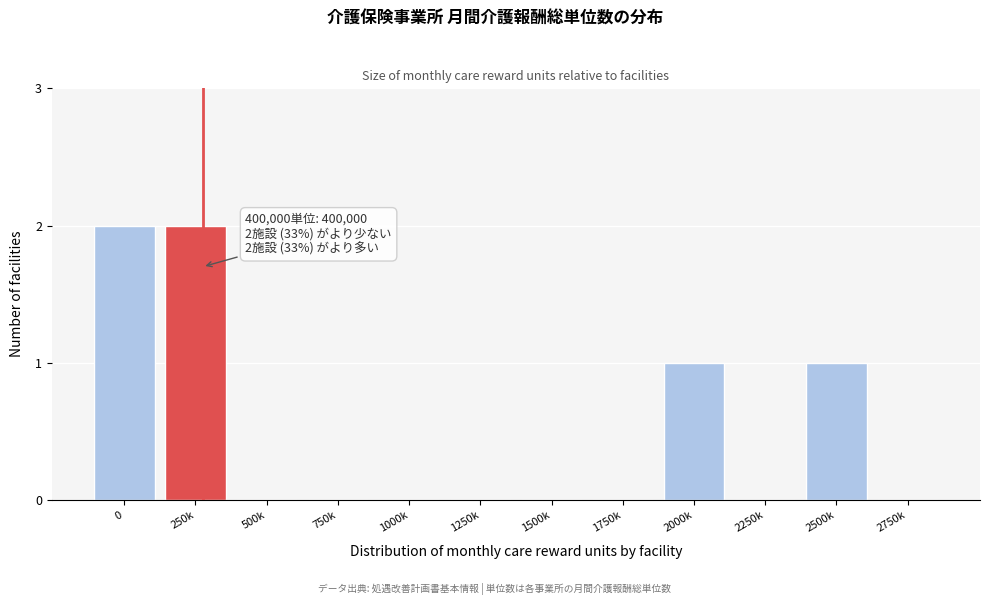

Reading left to right, extract all data points from this chart.

0=2	250k=2	500k=0	750k=0	1000k=0	1250k=0	1500k=0	1750k=0	2000k=1	2250k=0	2500k=1	2750k=0